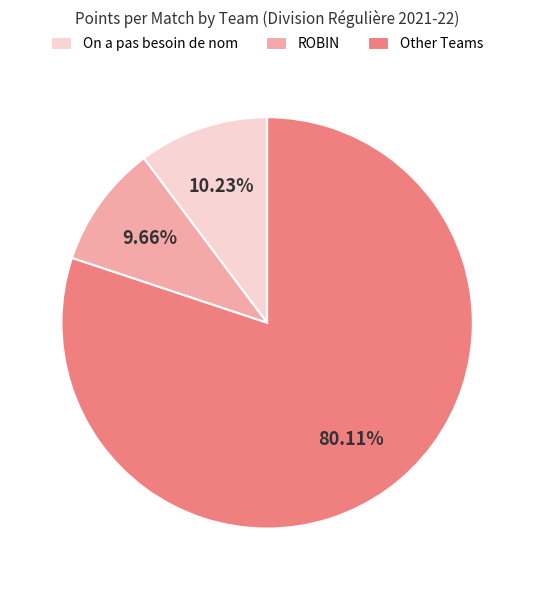

Count the number of slices in the pie.

3